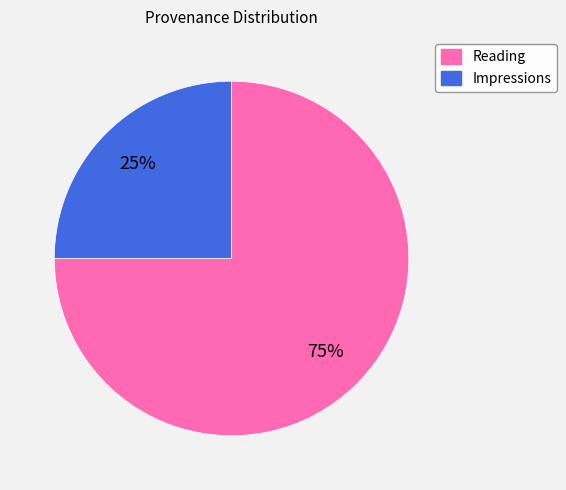

Is there any slice that represents more than half of the pie?

Yes